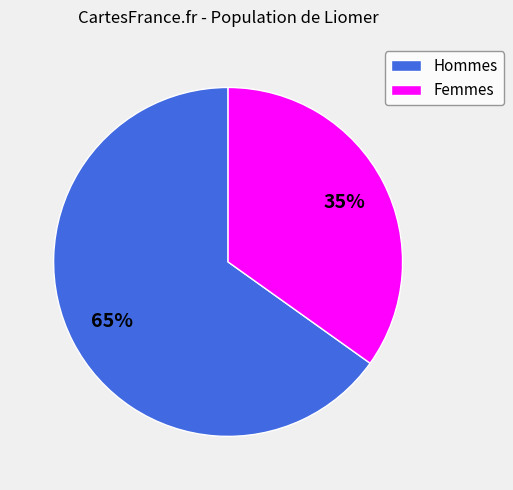

To the nearest percent, what percentage of the pie is Femmes?

35%